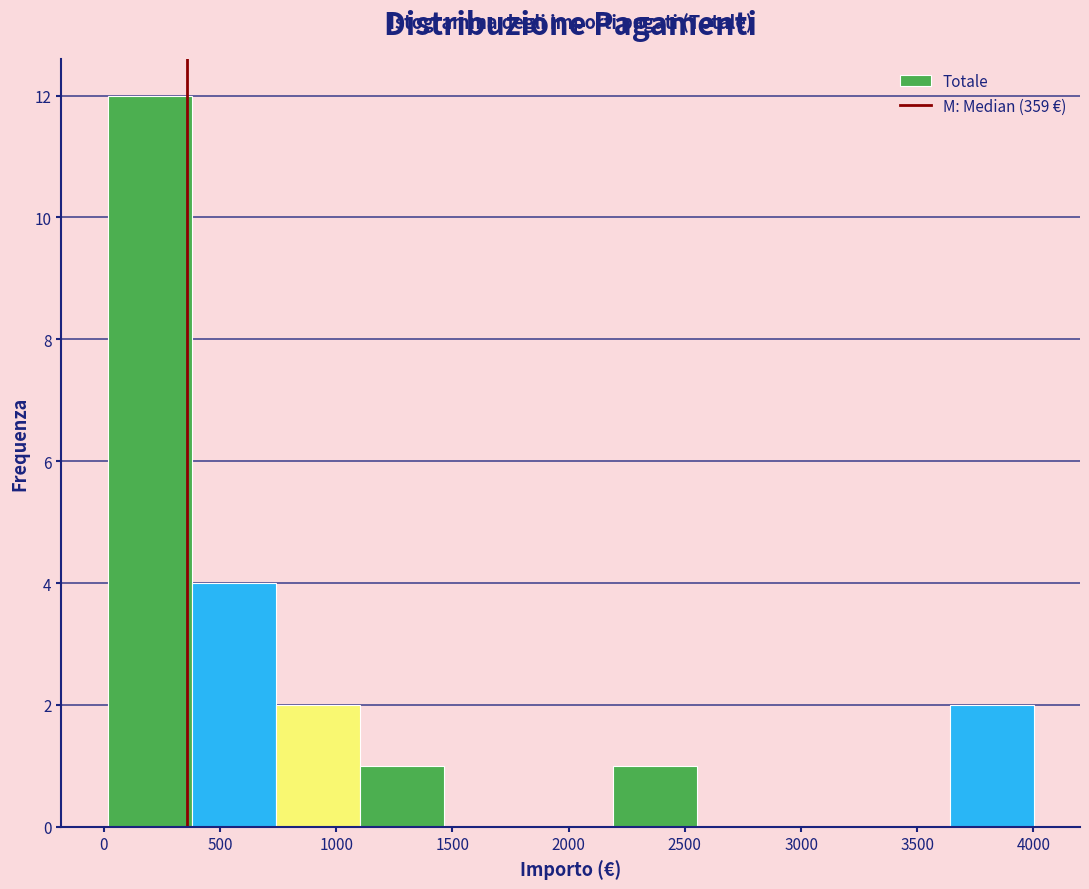

How tall is the bar that spans 2200 to 2550 on the x-axis? Neither the bar edges nor the heights are printed on the chart, so give them approximately, as read against the axes.

1